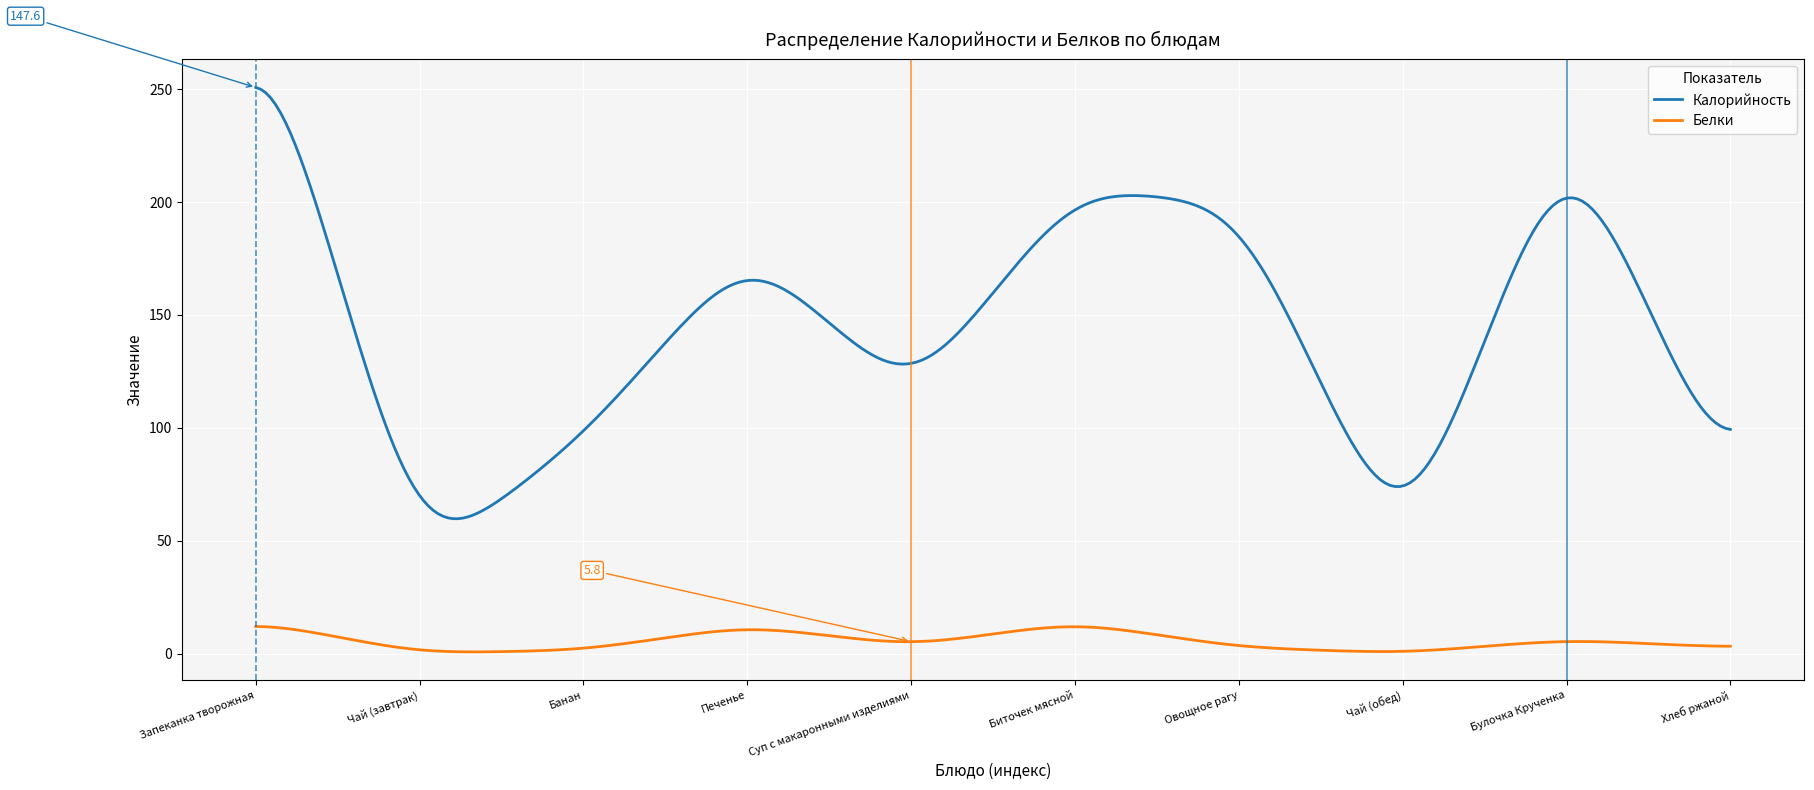

List the series in order of their peak value, highest first.

Калорийность, Белки